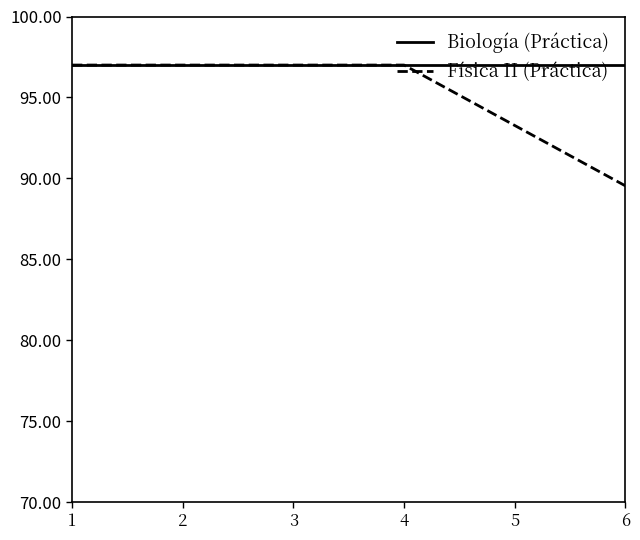

Is this an area chart (filled region under the line)?

No